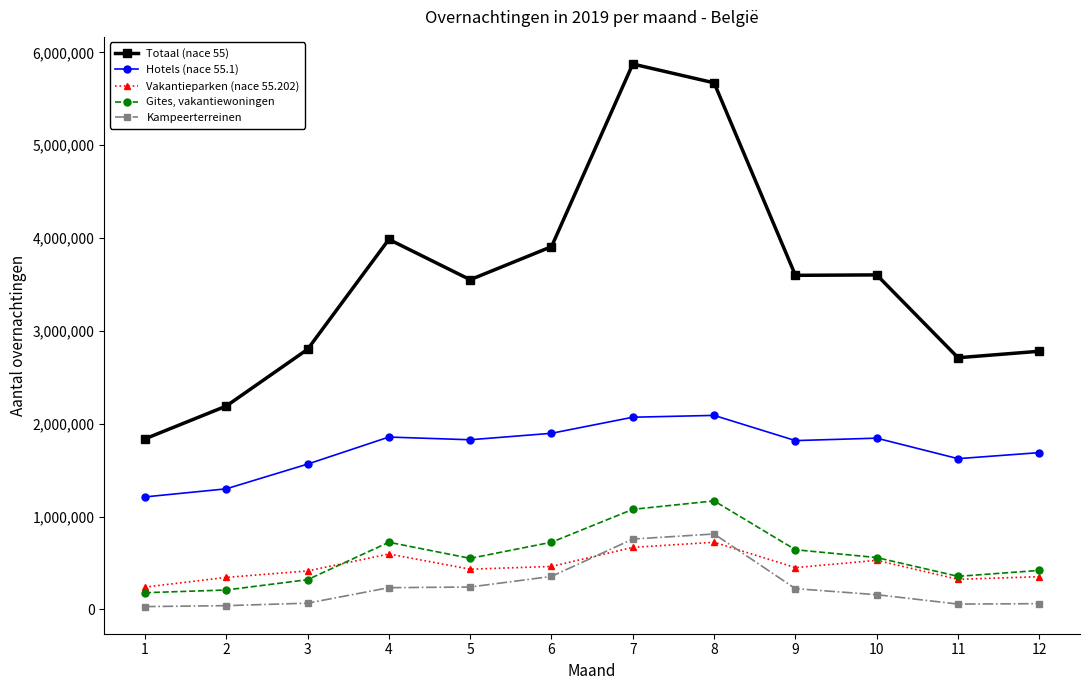

How many interior local peaks does the Gites, vakantiewoningen series have?

2